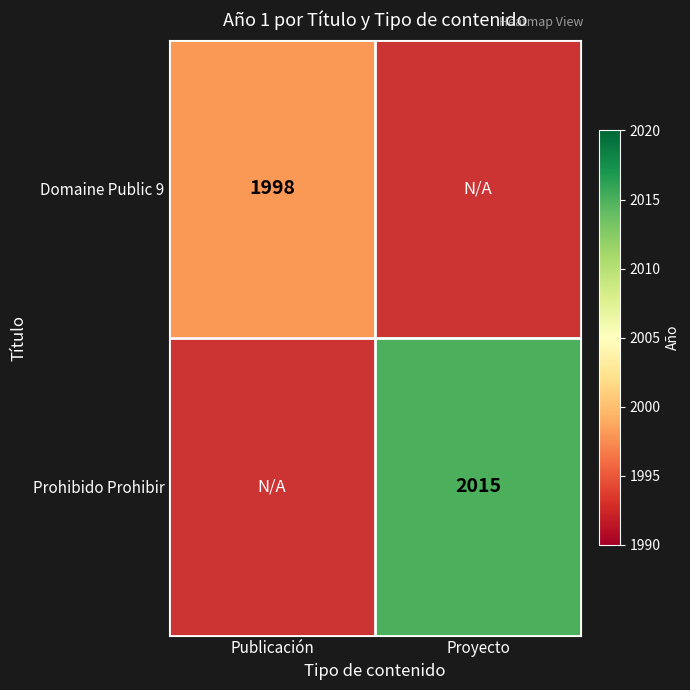

True or false: Domaine Public 9 has a value of 1233 at Publicación.

False